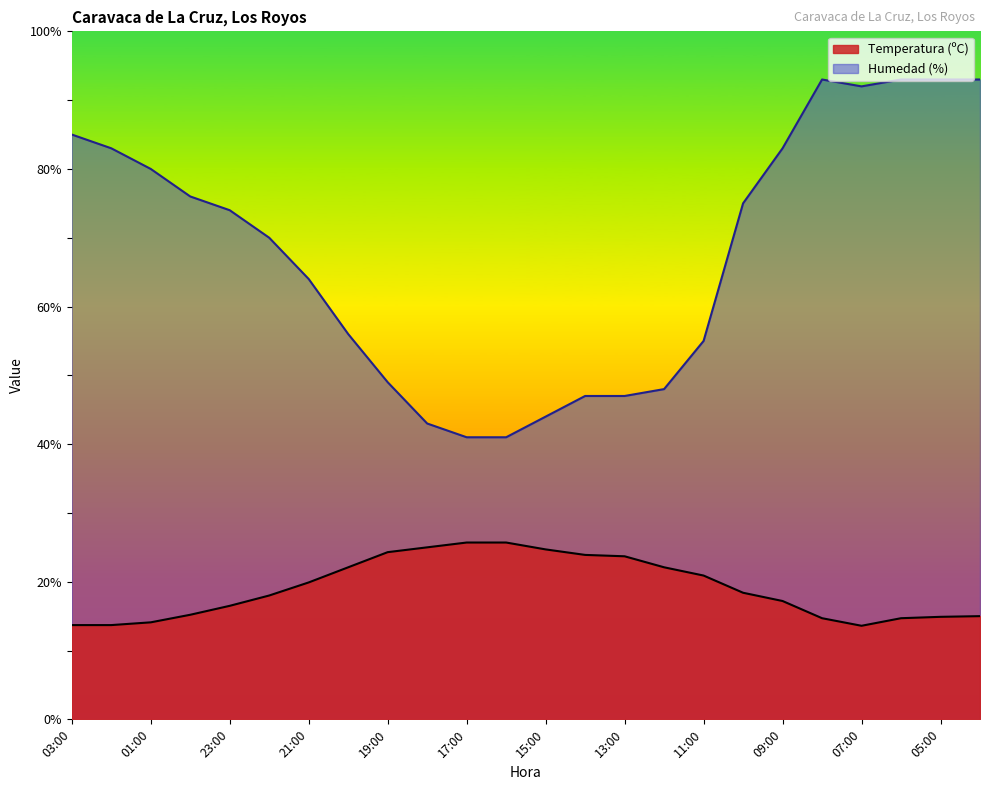

What are all the series names shown in the legend?

Temperatura (ºC), Humedad (%)